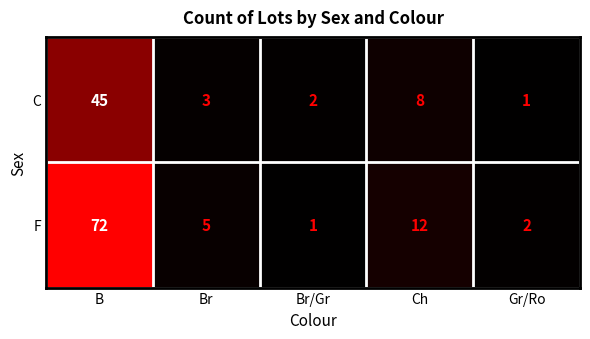

Count the number of categories in the chart.

5